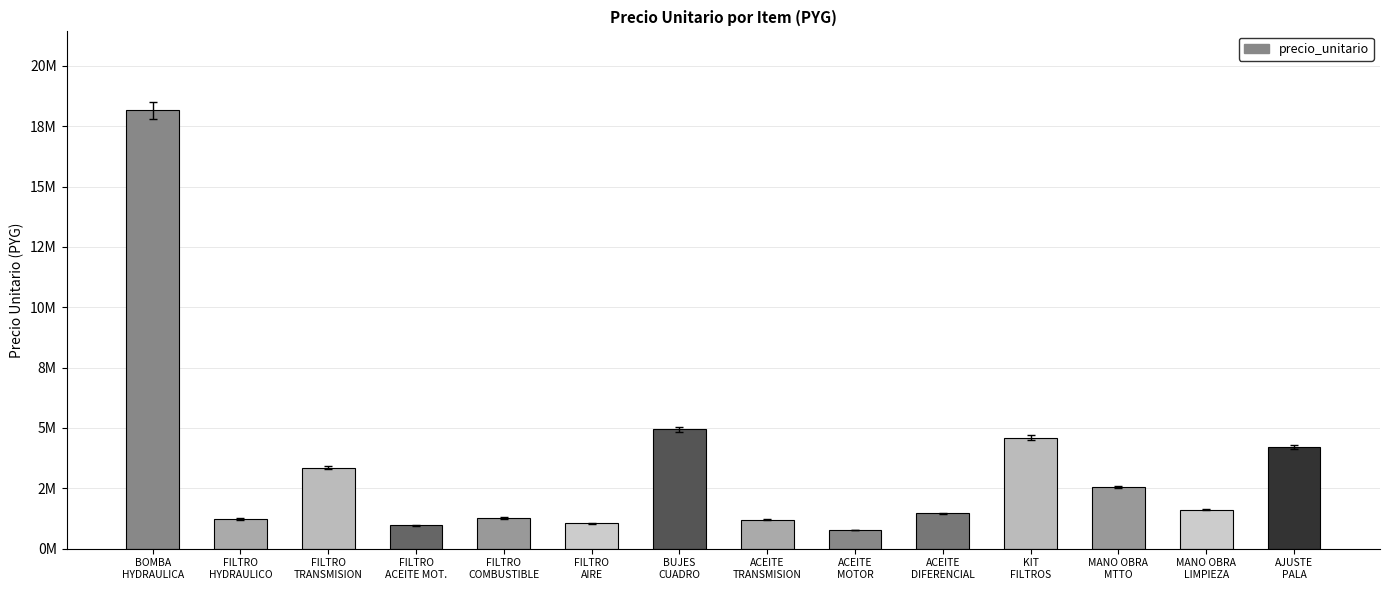

What is the approximate value at MANO OBRA
LIMPIEZA, to the nearest 50?

1616650